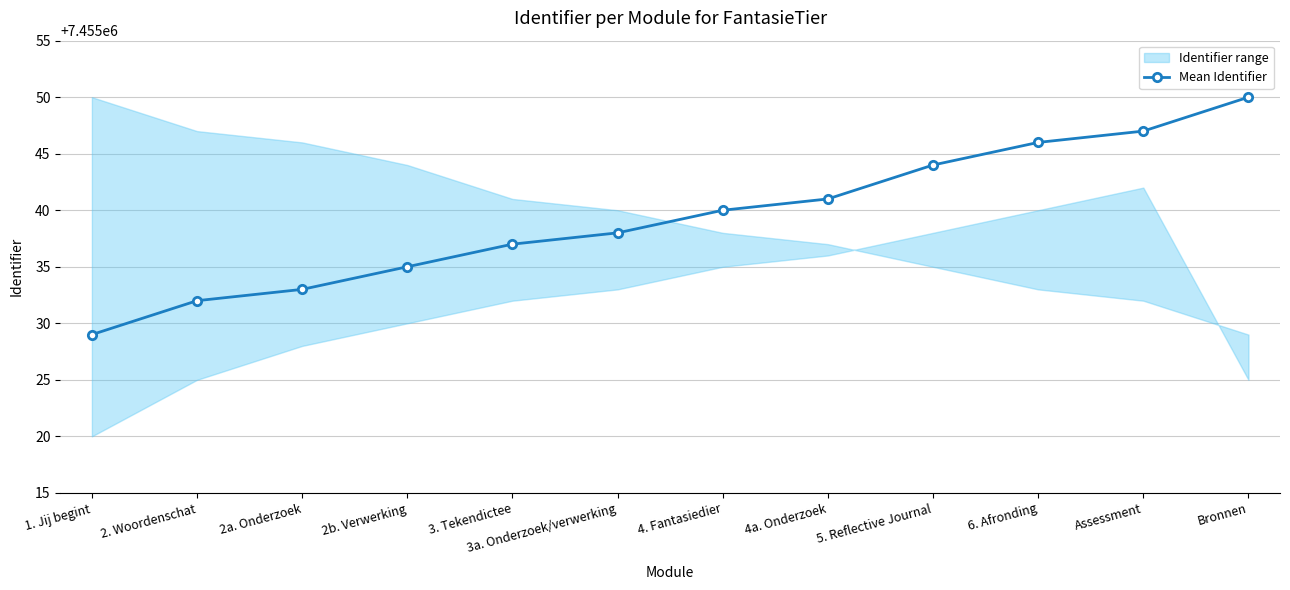

List the labels in order of value, smallest first.

1. Jij begint, 2. Woordenschat, 2a. Onderzoek, 2b. Verwerking, 3. Tekendictee, 3a. Onderzoek/verwerking, 4. Fantasiedier, 4a. Onderzoek, 5. Reflective Journal, 6. Afronding, Assessment, Bronnen